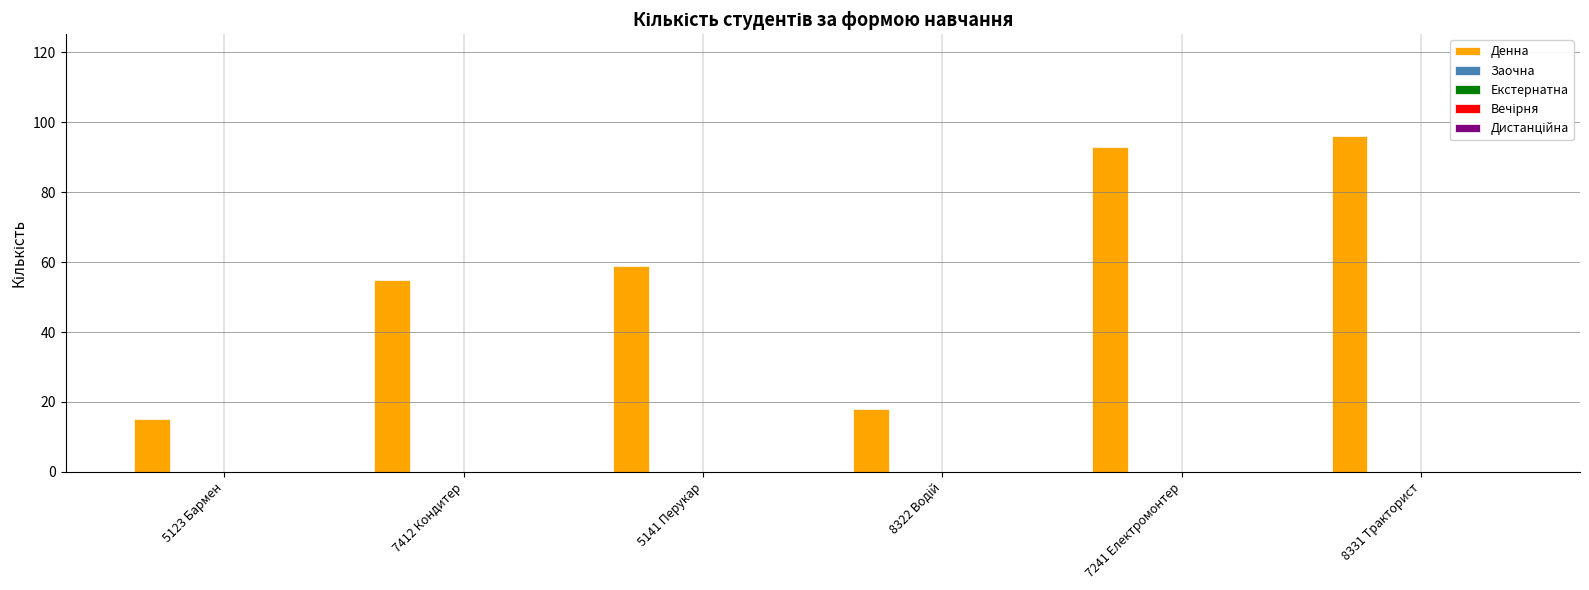

What is the greatest value displayed?

96